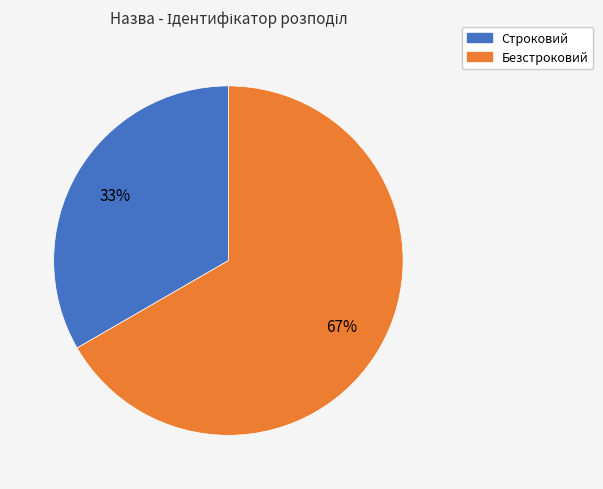

How many segments does this pie chart have?

2